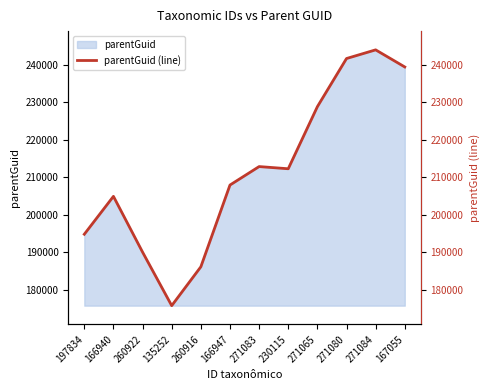

What value does the data have at 230115?

212214